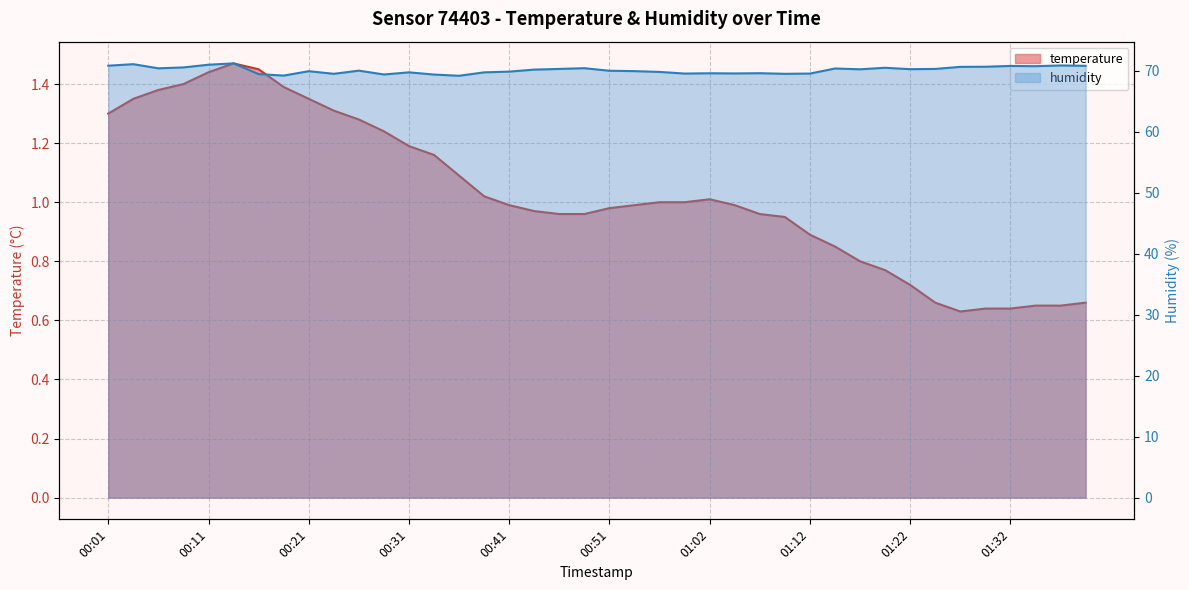

Which series has the widest spread of values?

humidity